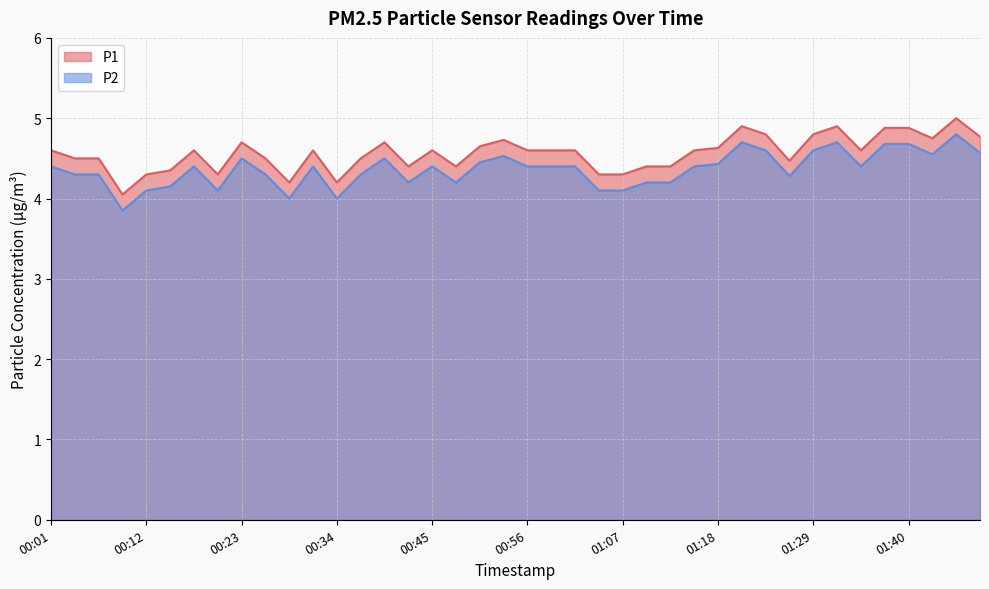

Reading right to left, what are all the values shown in this chart?

P1: 01:49=4.8	01:46=5.0	01:43=4.8	01:40=4.9	01:37=4.9	01:35=4.6	01:32=4.9	01:29=4.8	01:26=4.5	01:24=4.8	01:21=4.9	01:18=4.6	01:15=4.6	01:13=4.4	01:10=4.4	01:07=4.3	01:04=4.3	01:02=4.6	00:59=4.6	00:56=4.6	00:54=4.7	00:51=4.7	00:48=4.4	00:45=4.6	00:43=4.4	00:40=4.7	00:37=4.5	00:34=4.2	00:31=4.6	00:29=4.2	00:26=4.5	00:23=4.7	00:20=4.3	00:18=4.6	00:15=4.3	00:12=4.3	00:09=4.0	00:07=4.5	00:04=4.5	00:01=4.6
P2: 01:49=4.6	01:46=4.8	01:43=4.5	01:40=4.7	01:37=4.7	01:35=4.4	01:32=4.7	01:29=4.6	01:26=4.3	01:24=4.6	01:21=4.7	01:18=4.4	01:15=4.4	01:13=4.2	01:10=4.2	01:07=4.1	01:04=4.1	01:02=4.4	00:59=4.4	00:56=4.4	00:54=4.5	00:51=4.5	00:48=4.2	00:45=4.4	00:43=4.2	00:40=4.5	00:37=4.3	00:34=4.0	00:31=4.4	00:29=4.0	00:26=4.3	00:23=4.5	00:20=4.1	00:18=4.4	00:15=4.2	00:12=4.1	00:09=3.9	00:07=4.3	00:04=4.3	00:01=4.4